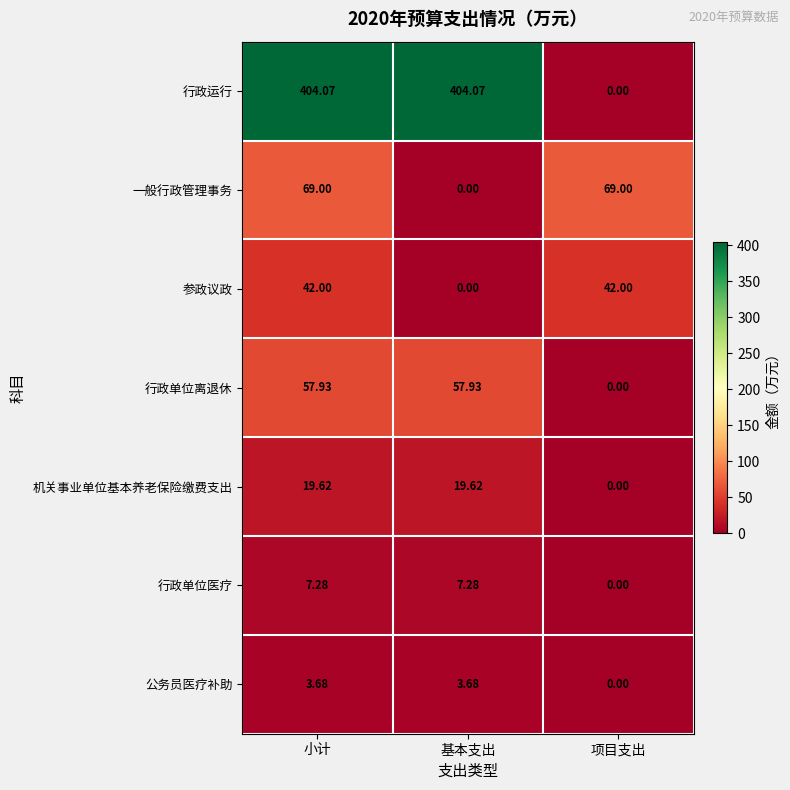

Between 基本支出 and 项目支出, which series saw the biggest shift?

行政运行